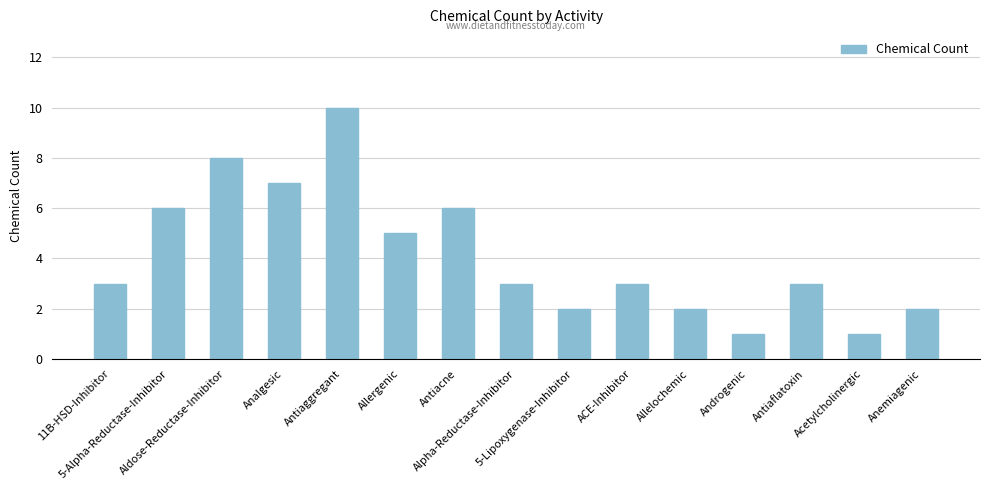

What is the difference between the second highest and second lowest values?

7